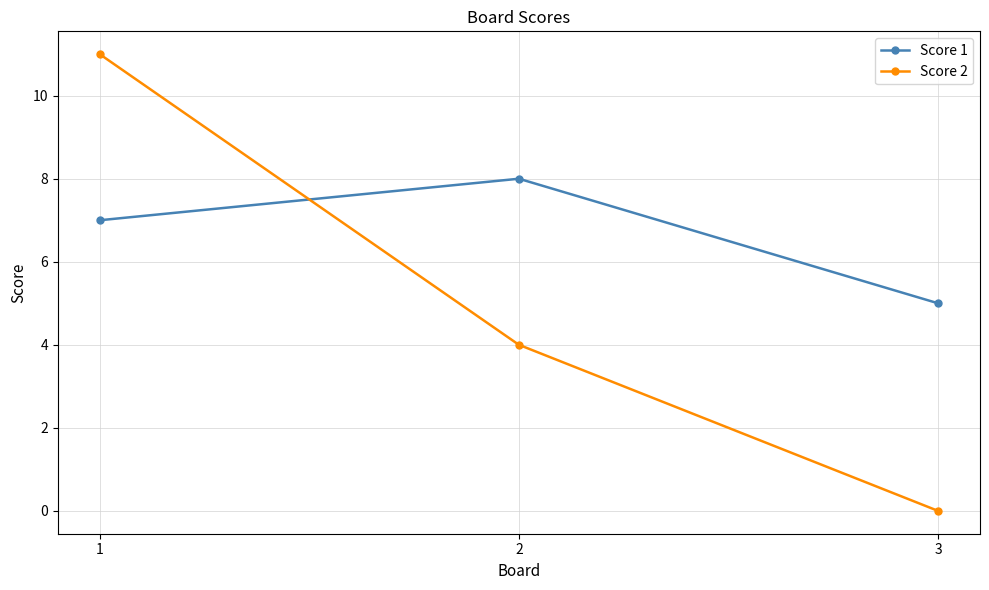

What is the value of the Score 1 point at the 2nd from the left?

8